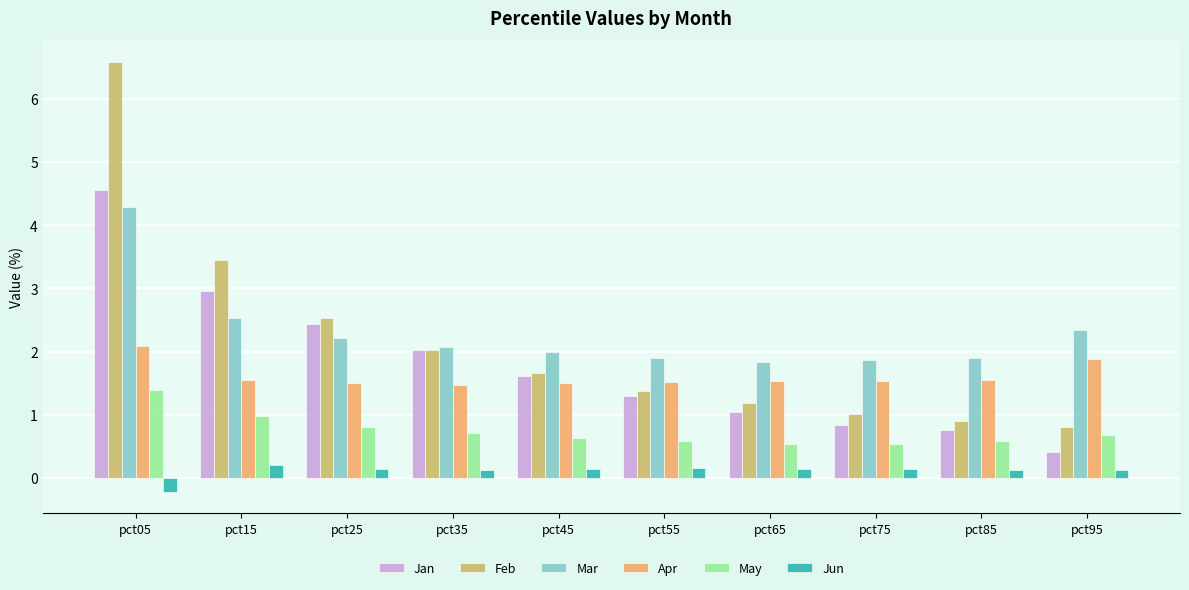

Rank the series by their maximum value, from highest to lowest.

Feb, Jan, Mar, Apr, May, Jun